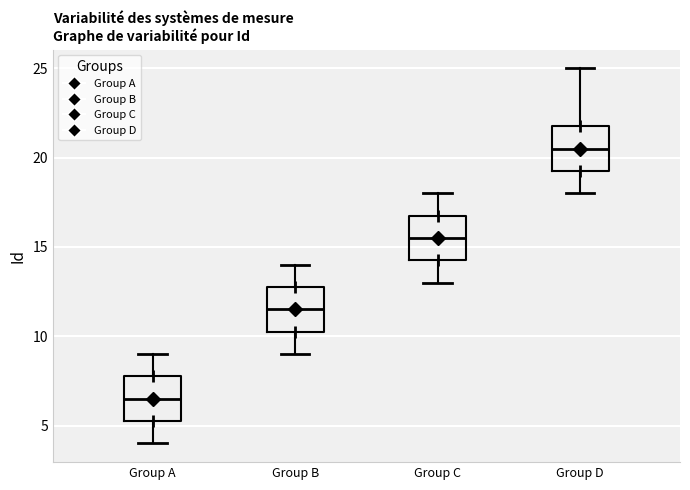

Which box's median line is the lowest?

Group A